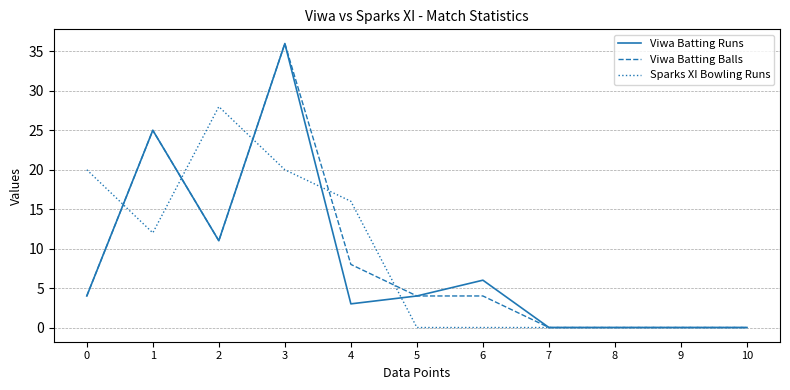

Between 2 and 9, which series saw the biggest shift?

Sparks XI Bowling Runs